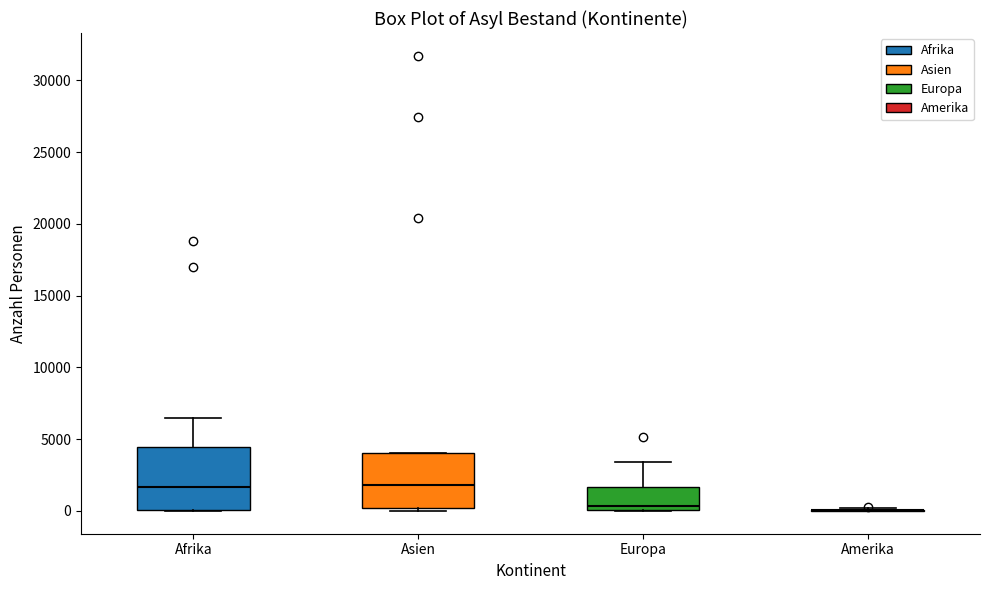

Reading left to right, read every box against the y-axis: the position of its median line, the range the box covers, and the ends of its whiskers. The values are not printed on the chart, so give them approximately, as read against the axis.

Afrika: median 1500, box 0 to 4500, whiskers 0 to 6500
Asien: median 2000, box 0 to 4000, whiskers 0 (just below the box's lower edge) to 4000
Europa: median 500, box 0 to 1500, whiskers 0 to 3500
Amerika: box collapsed to a line at 0, whiskers 0 to 0